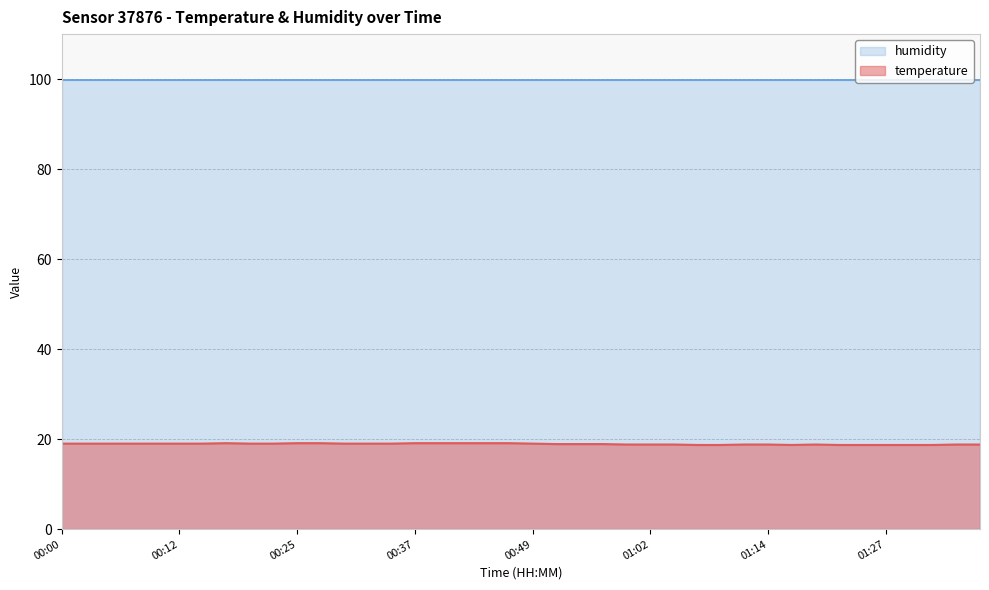

Which label corresponds to the smallest value in the chart?

01:07